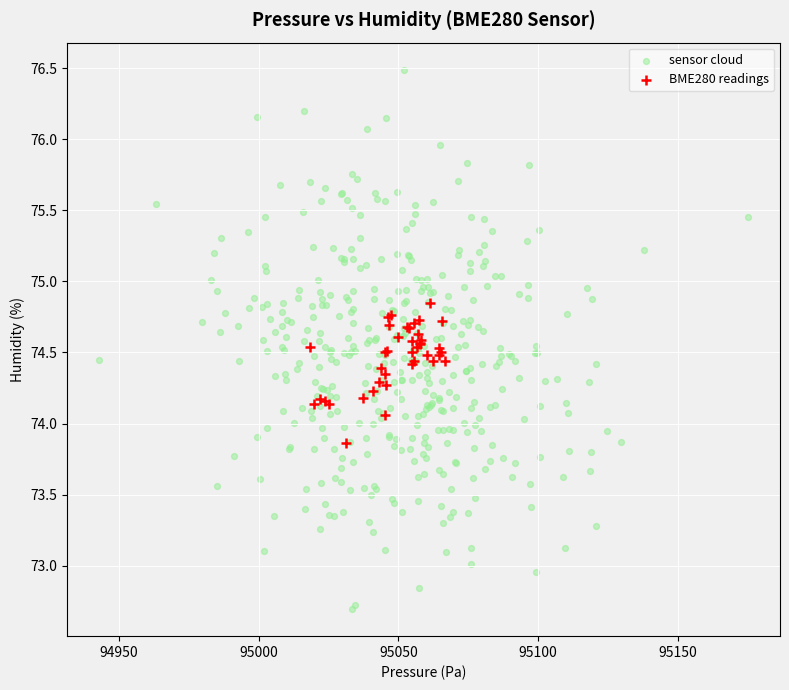

Which series reaches the maximum Y coordinate?

sensor cloud